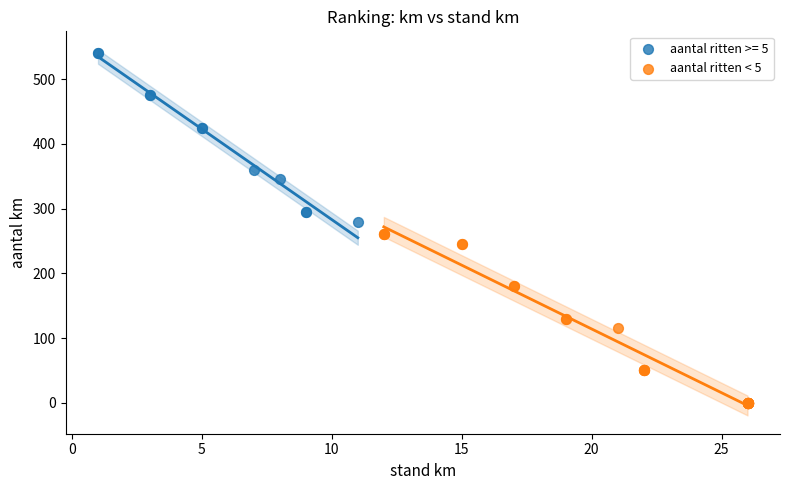

Which series contains the lowest Y value?

aantal ritten < 5